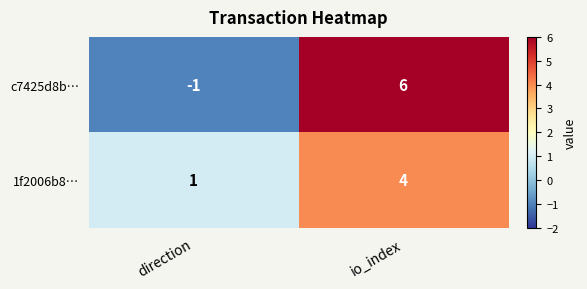

Which series has the largest range (max minus min)?

c7425d8b…